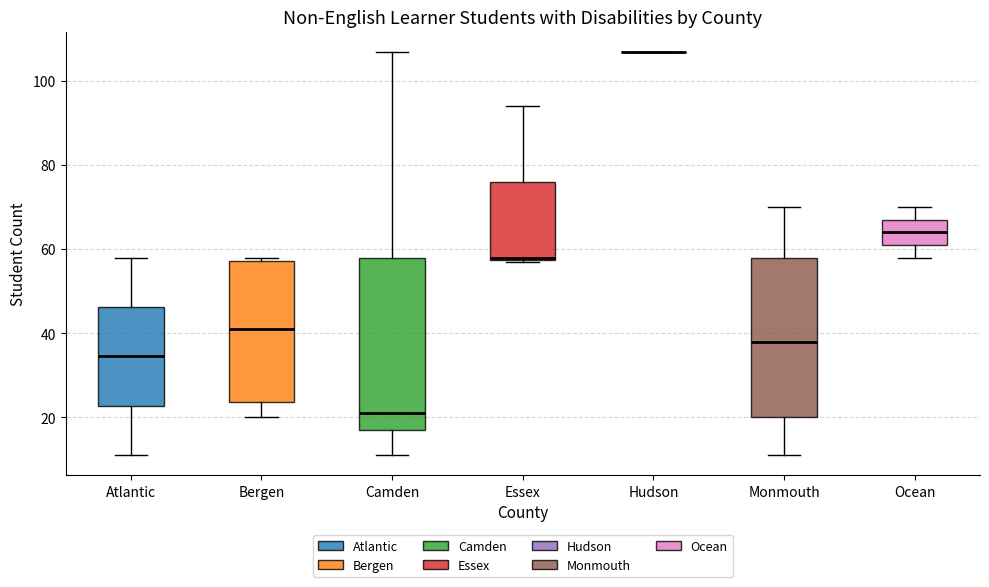

Reading left to right, read every box against the y-axis: the position of its median line, the range the box covers, and the ends of its whiskers. The values are not printed on the chart, so give them approximately, as read against the axis.

Atlantic: median 34, box 22 to 46, whiskers 12 to 58
Bergen: median 42, box 24 to 58, whiskers 20 to 58 (just above the box's upper edge)
Camden: median 22, box 18 to 58, whiskers 12 to 108
Essex: median 58, box 58 to 76, whiskers 58 to 94
Hudson: box collapsed to a line at 108, whiskers 108 to 108
Monmouth: median 38, box 20 to 58, whiskers 12 to 70
Ocean: median 64, box 62 to 68, whiskers 58 to 70